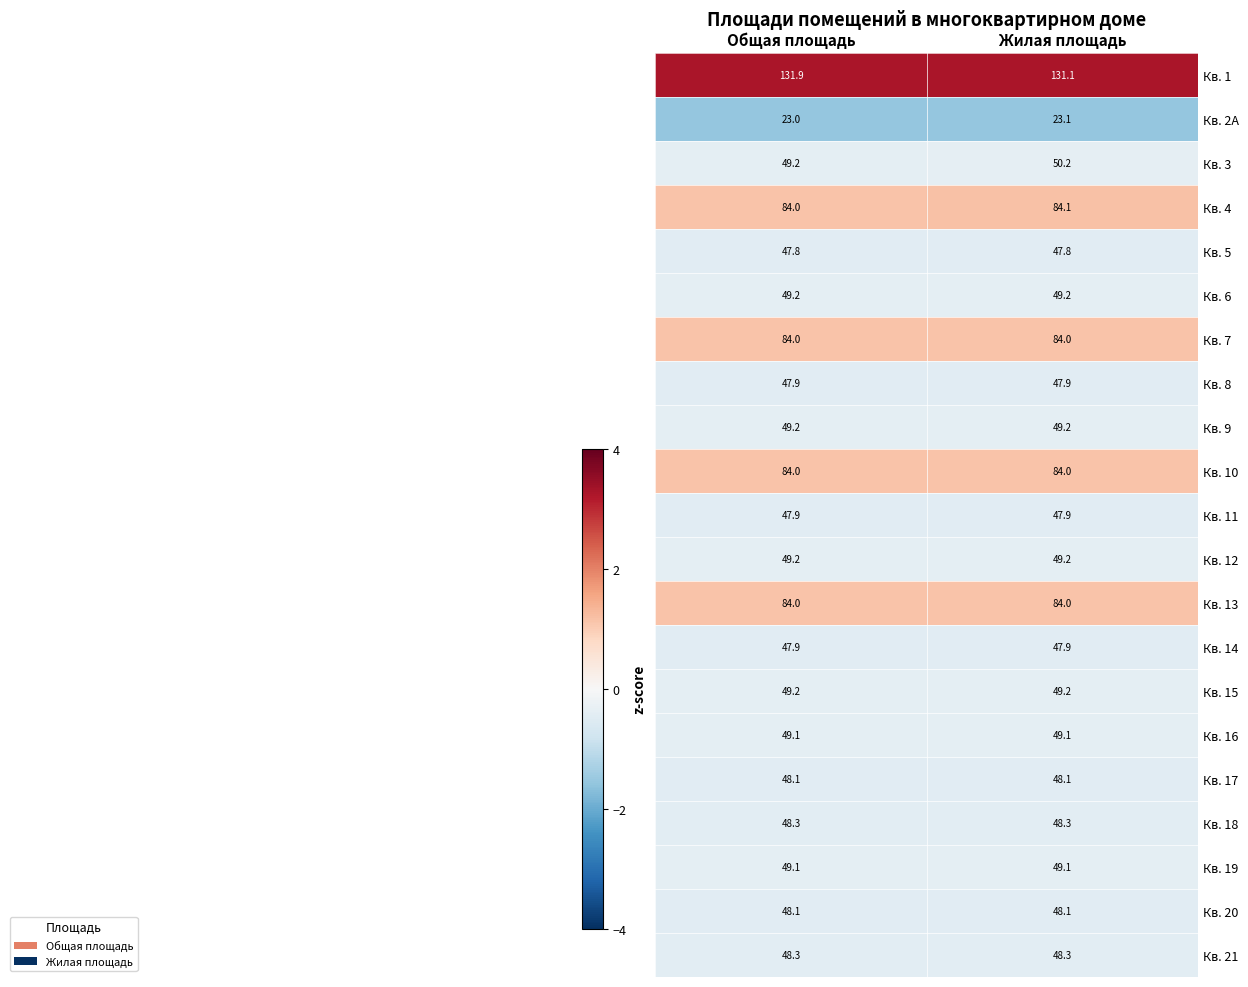

Is it true that Кв. 4 equals 84.0 at Общая площадь?

True